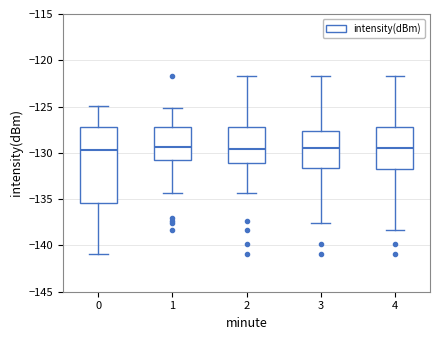

Where is the upper edge of the box at x = 4 on the y-axis? The values are not printed on the chart, so give them approximately, as read against the axis.

-127.0